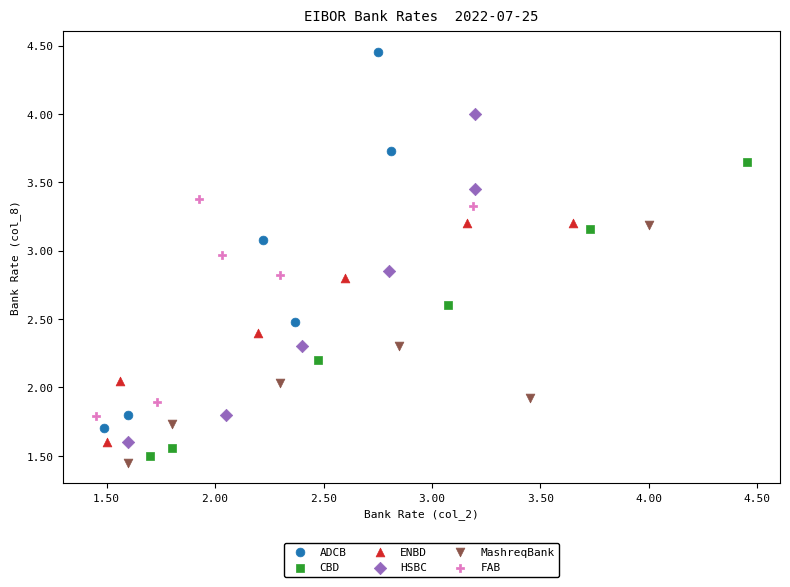

What are all the series names shown in the legend?

ADCB, CBD, ENBD, HSBC, MashreqBank, FAB